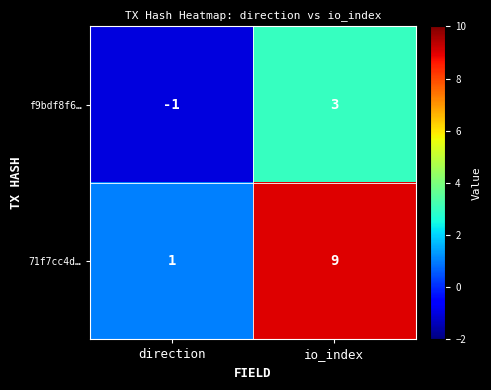

Rank the series by their maximum value, from highest to lowest.

71f7cc4d…, f9bdf8f6…